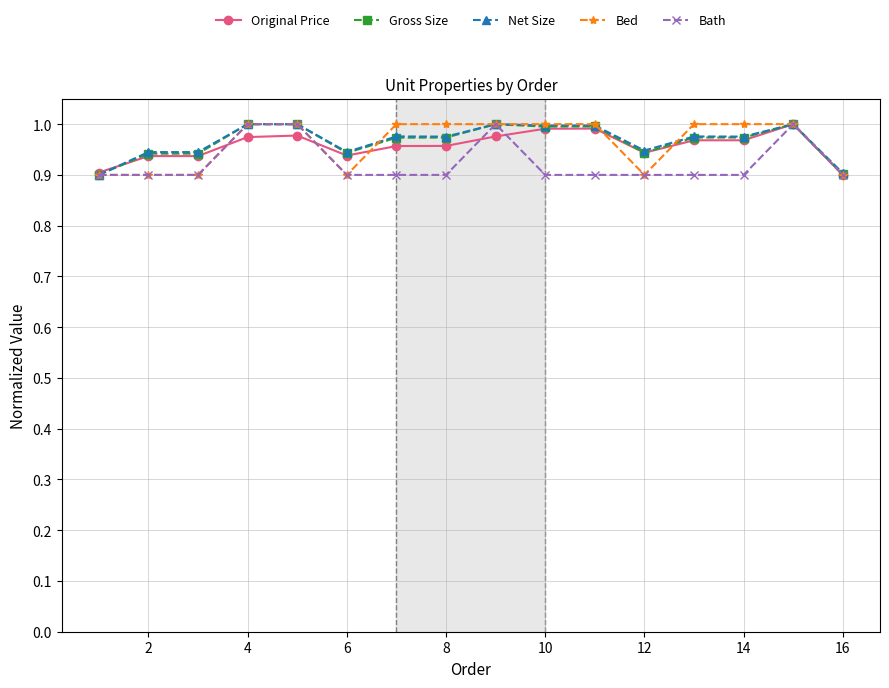

True or false: Original Price has more than 1 interior local peaks.

True